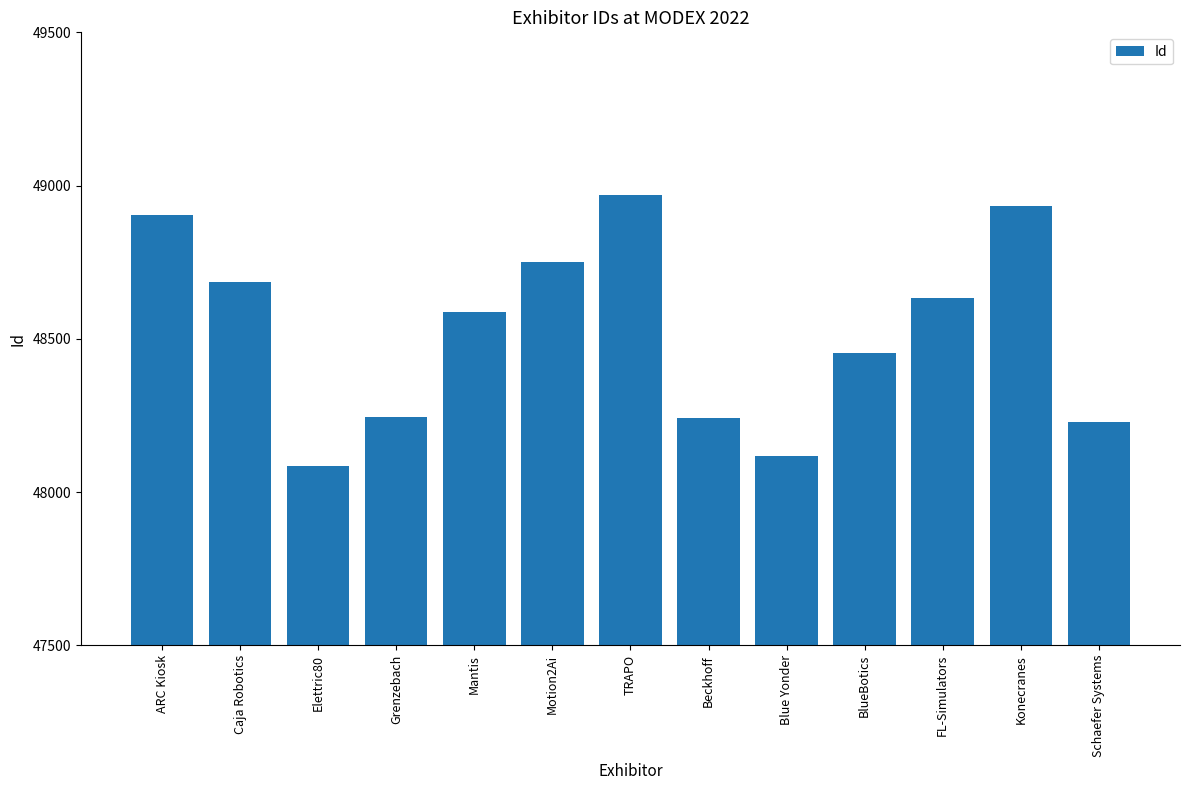

How many bars are there in total?

13